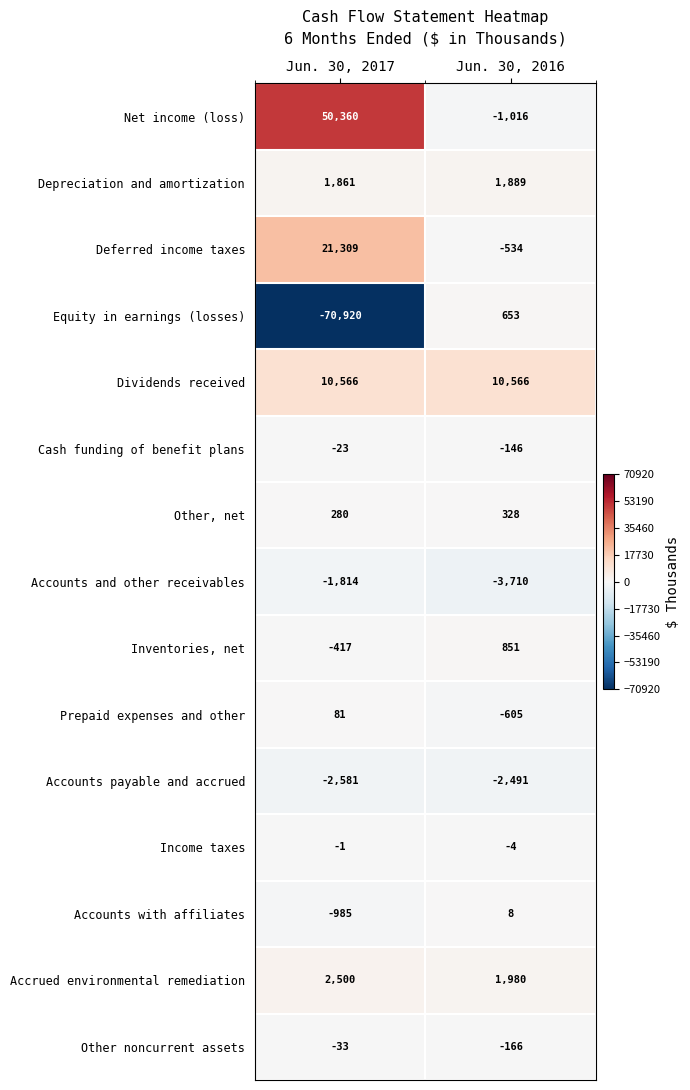

Reading left to right, extract all data points from this chart.

Net income (loss): Jun. 30, 2017=50360	Jun. 30, 2016=-1016
Depreciation and amortization: Jun. 30, 2017=1861	Jun. 30, 2016=1889
Deferred income taxes: Jun. 30, 2017=21309	Jun. 30, 2016=-534
Equity in earnings (losses): Jun. 30, 2017=-70920	Jun. 30, 2016=653
Dividends received: Jun. 30, 2017=10566	Jun. 30, 2016=10566
Cash funding of benefit plans: Jun. 30, 2017=-23	Jun. 30, 2016=-146
Other, net: Jun. 30, 2017=280	Jun. 30, 2016=328
Accounts and other receivables: Jun. 30, 2017=-1814	Jun. 30, 2016=-3710
Inventories, net: Jun. 30, 2017=-417	Jun. 30, 2016=851
Prepaid expenses and other: Jun. 30, 2017=81	Jun. 30, 2016=-605
Accounts payable and accrued: Jun. 30, 2017=-2581	Jun. 30, 2016=-2491
Income taxes: Jun. 30, 2017=-1	Jun. 30, 2016=-4
Accounts with affiliates: Jun. 30, 2017=-985	Jun. 30, 2016=8
Accrued environmental remediation: Jun. 30, 2017=2500	Jun. 30, 2016=1980
Other noncurrent assets: Jun. 30, 2017=-33	Jun. 30, 2016=-166